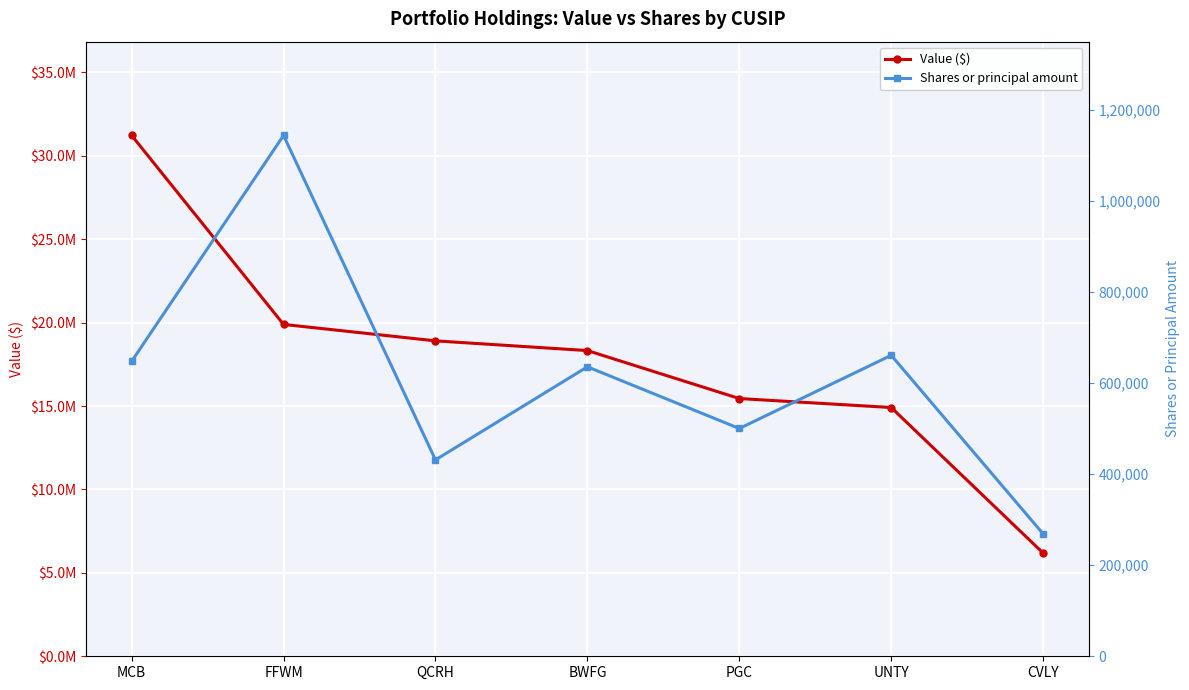

What is the value of the Shares or principal amount point at the 4th from the left?

635404